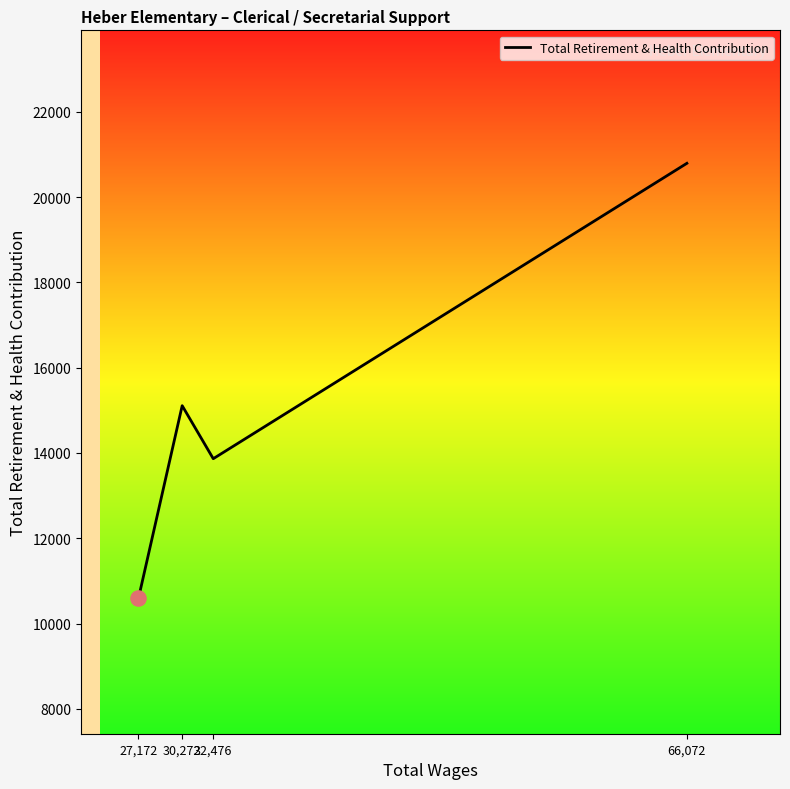

Between 66,072 and 32,476, which is larger?

66,072